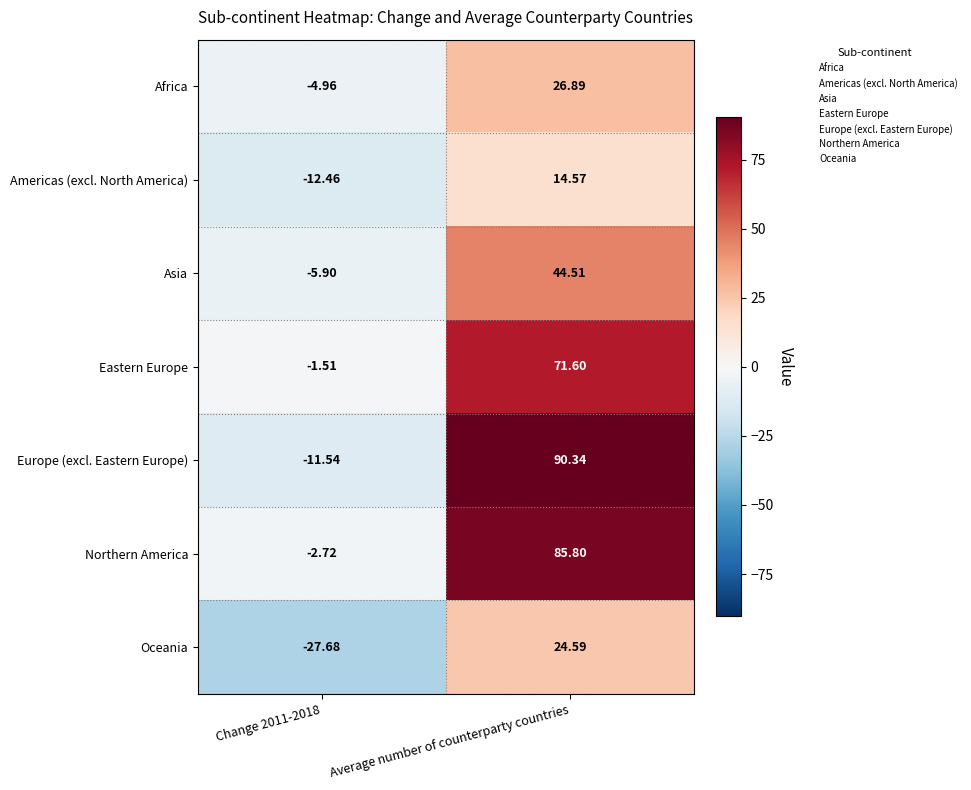

Which label corresponds to the largest value in the chart?

Average number of counterparty countries